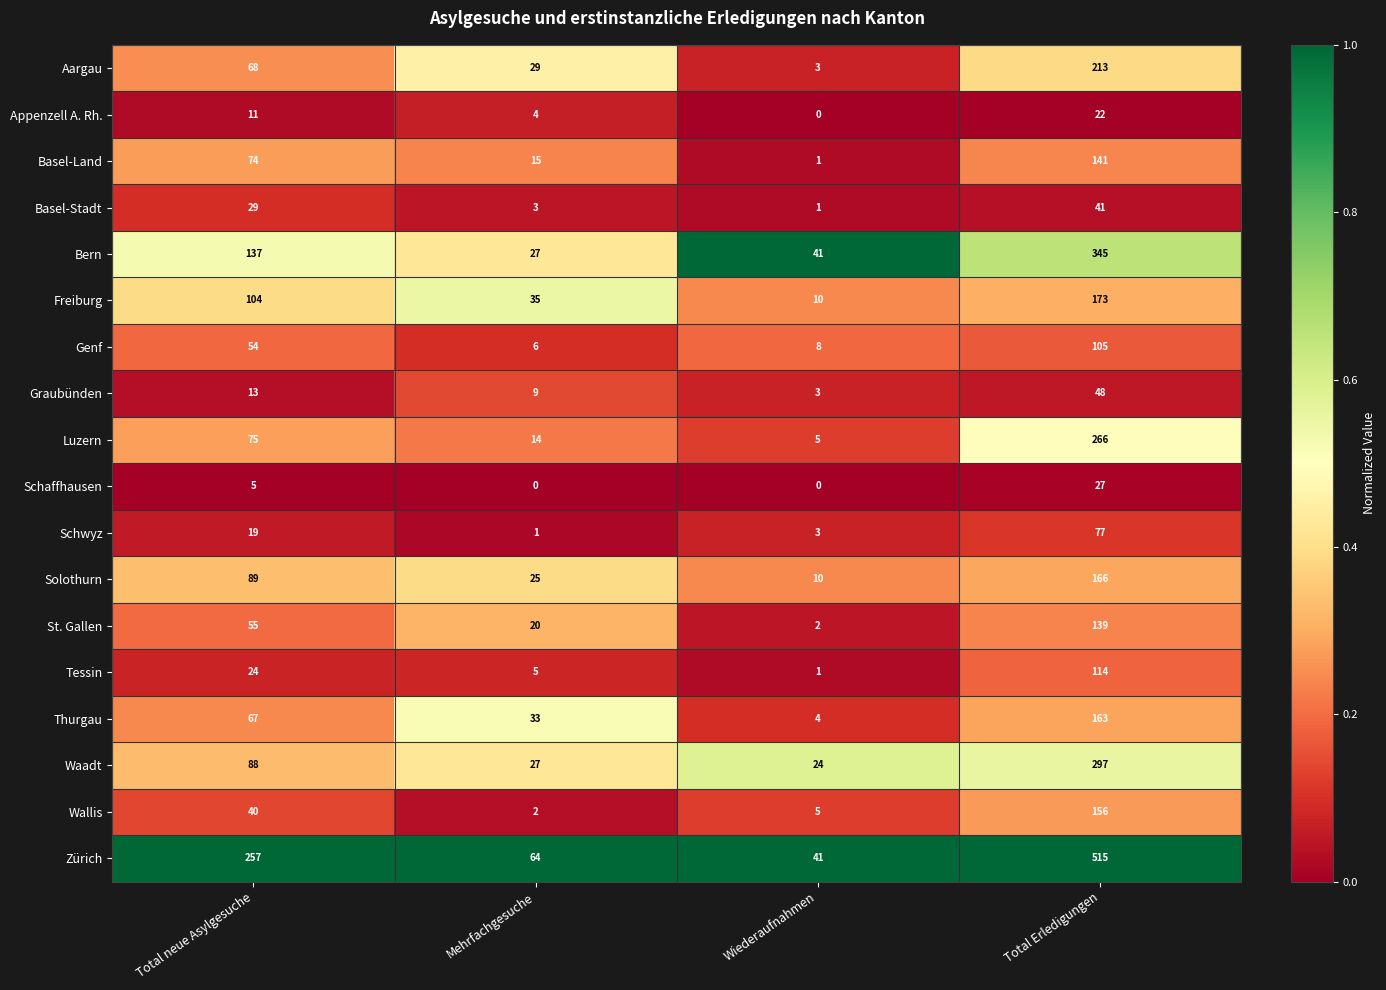

True or false: Genf has a value of 54 at Total neue Asylgesuche.

True